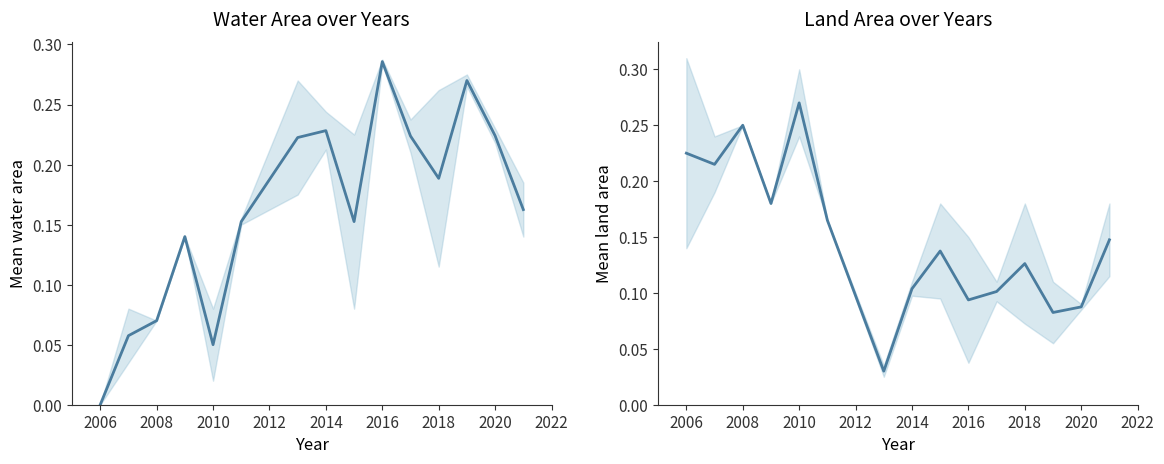

What is the difference between the second highest and second lowest values?

0.2